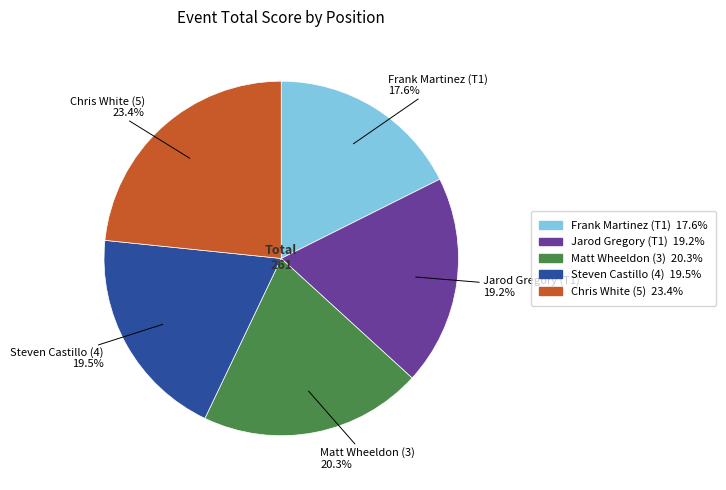

Approximately how many times larger is the value at Steven Castillo (4) compared to Frank Martinez (T1)?

1.1